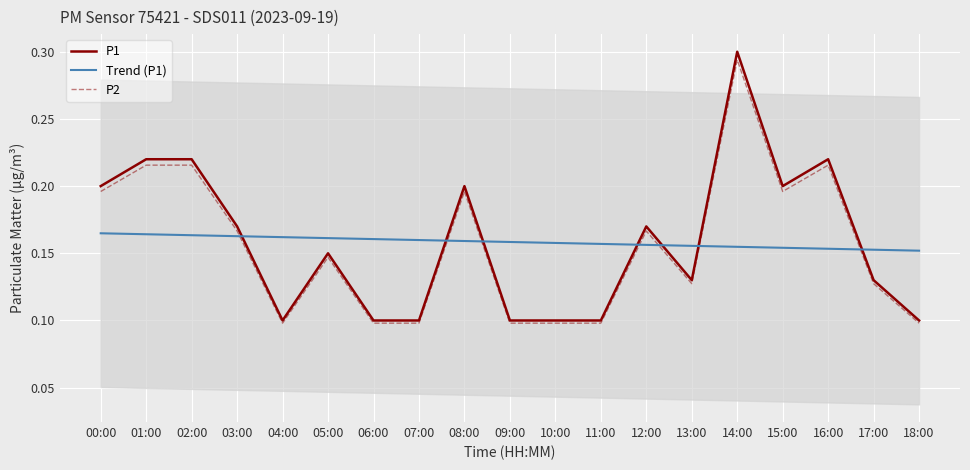

Which category has the lowest value in the P2 series?

04:00